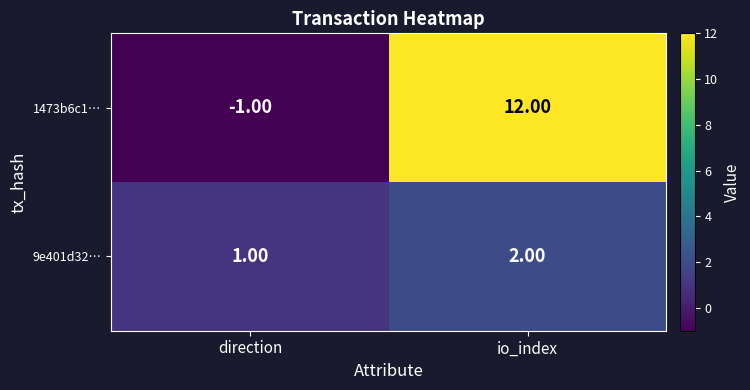

Count the number of categories in the chart.

2